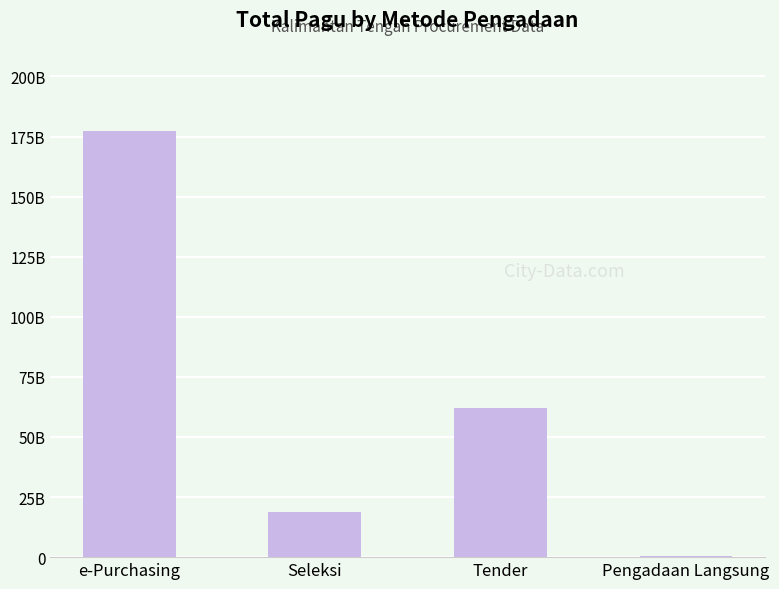

Are the bars horizontal?

No